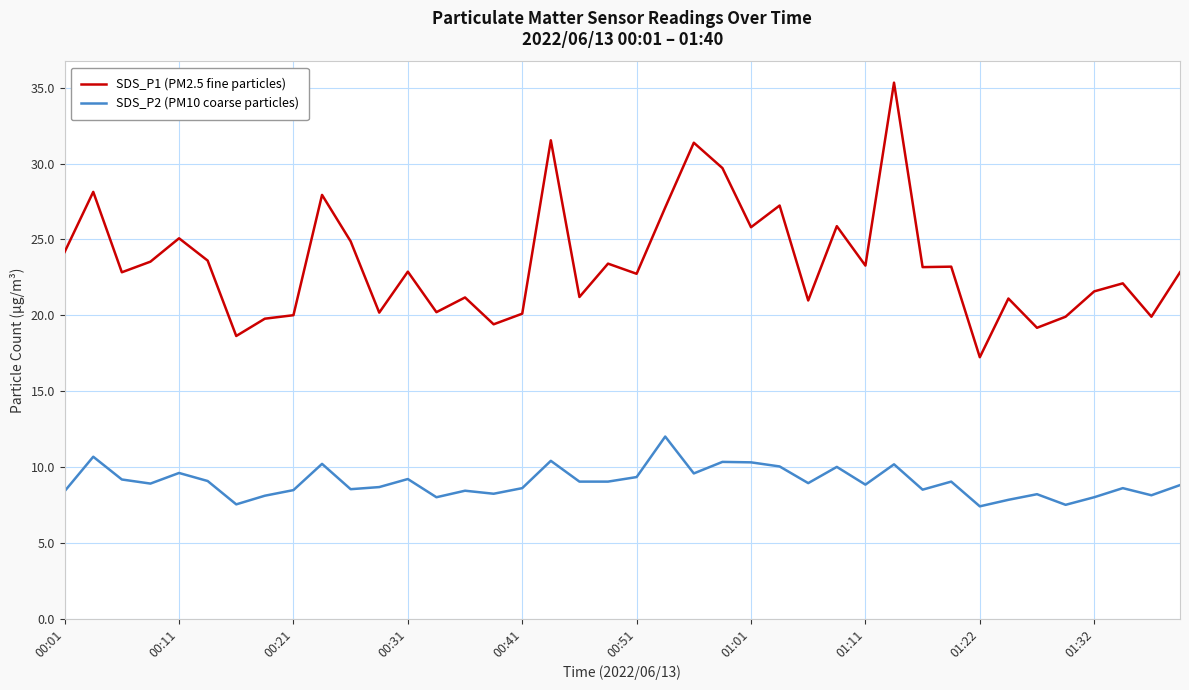

List the series in order of their overall mean, lowest first.

SDS_P2 (PM10 coarse particles), SDS_P1 (PM2.5 fine particles)